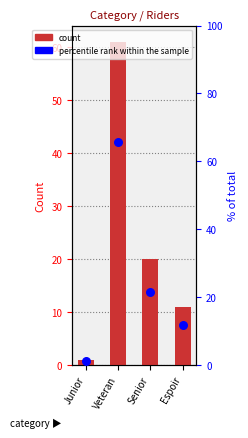

What are all the series names shown in the legend?

count, percentile rank within the sample